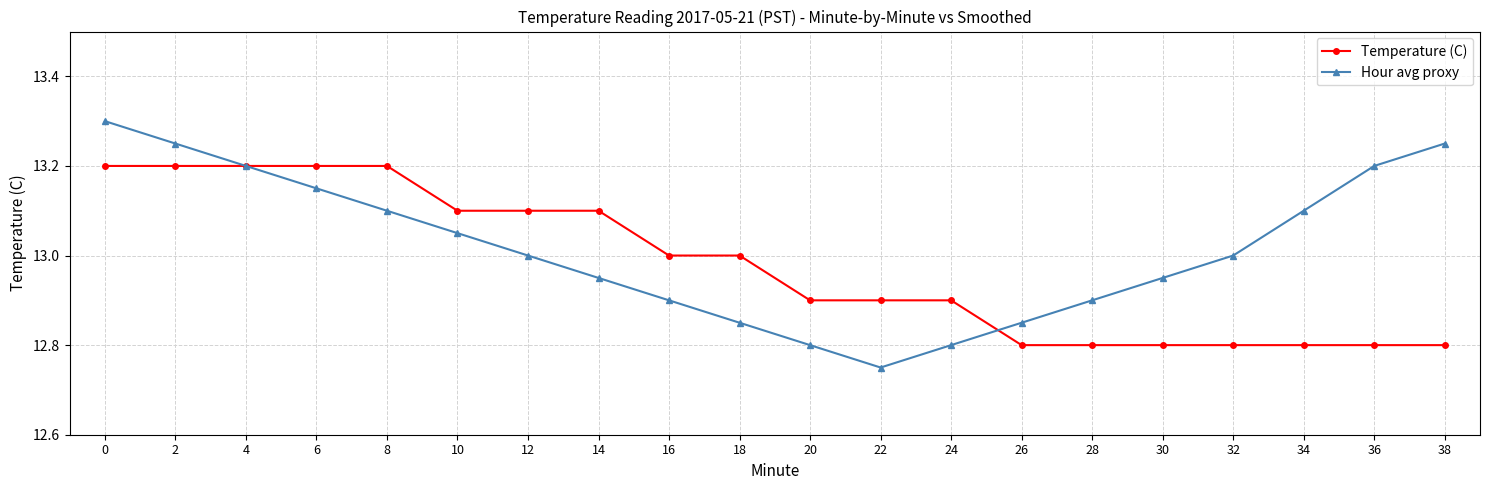

Is the value of Temperature (C) at 10 greater than the value of Hour avg proxy at 22?

Yes